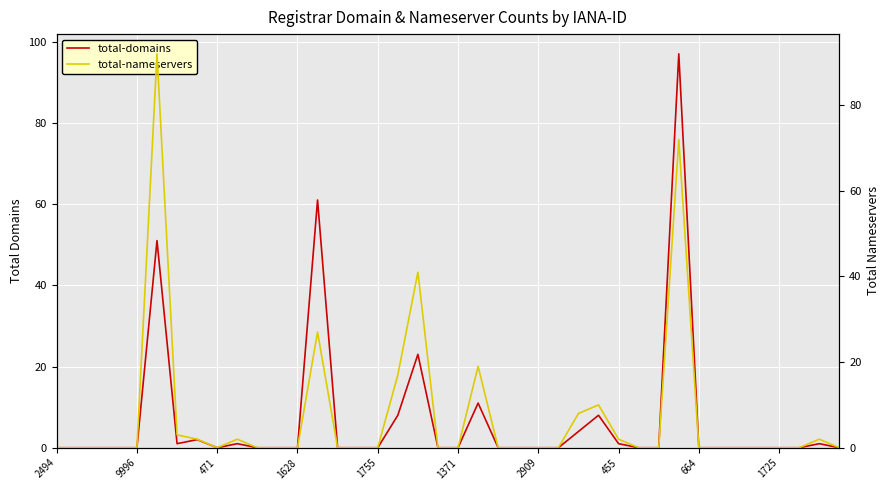

At 35, list the series in order from largest to smallest.

total-domains, total-nameservers